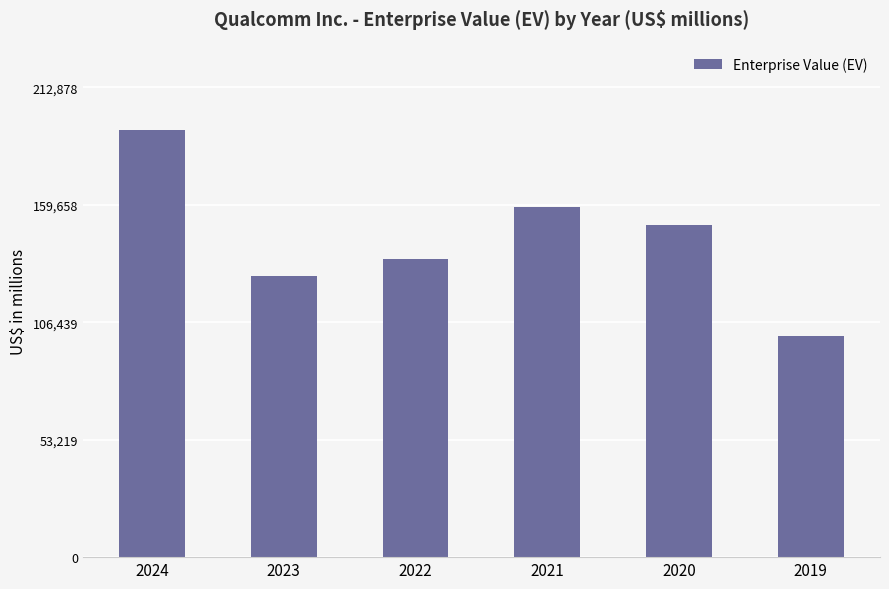

Approximately how many times larger is the value at 2021 compared to 2023?

1.2